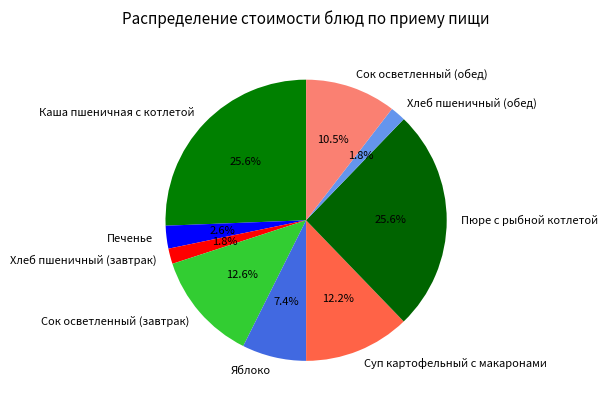

Between Пюре с рыбной котлетой and Суп картофельный с макаронами, which is larger?

Пюре с рыбной котлетой